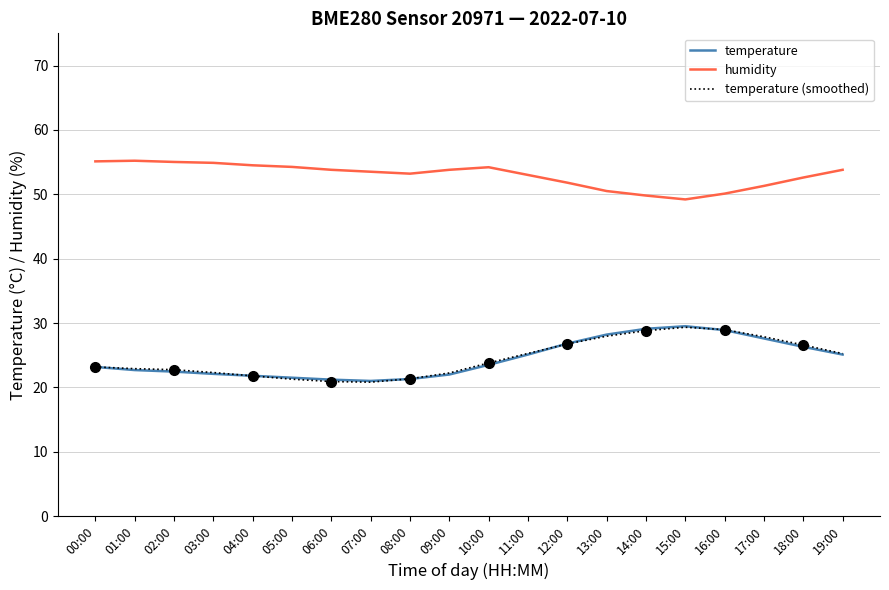

How many distinct data groups are displayed?

3